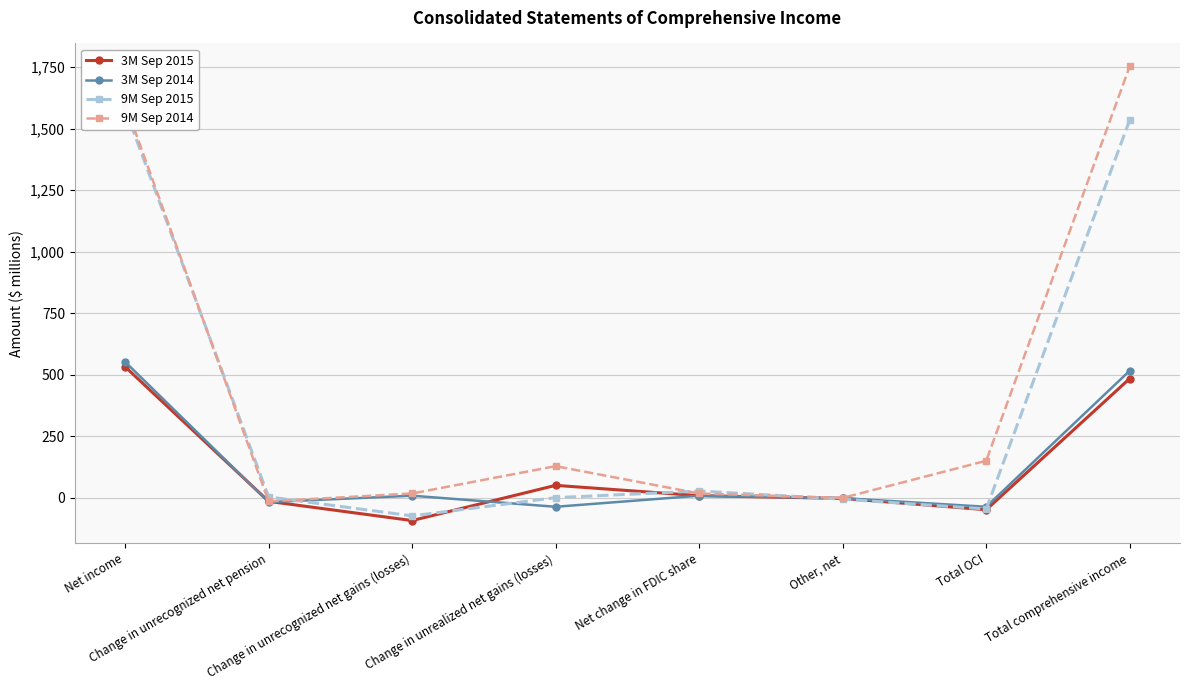

Which series has the widest spread of values?

9M Sep 2014